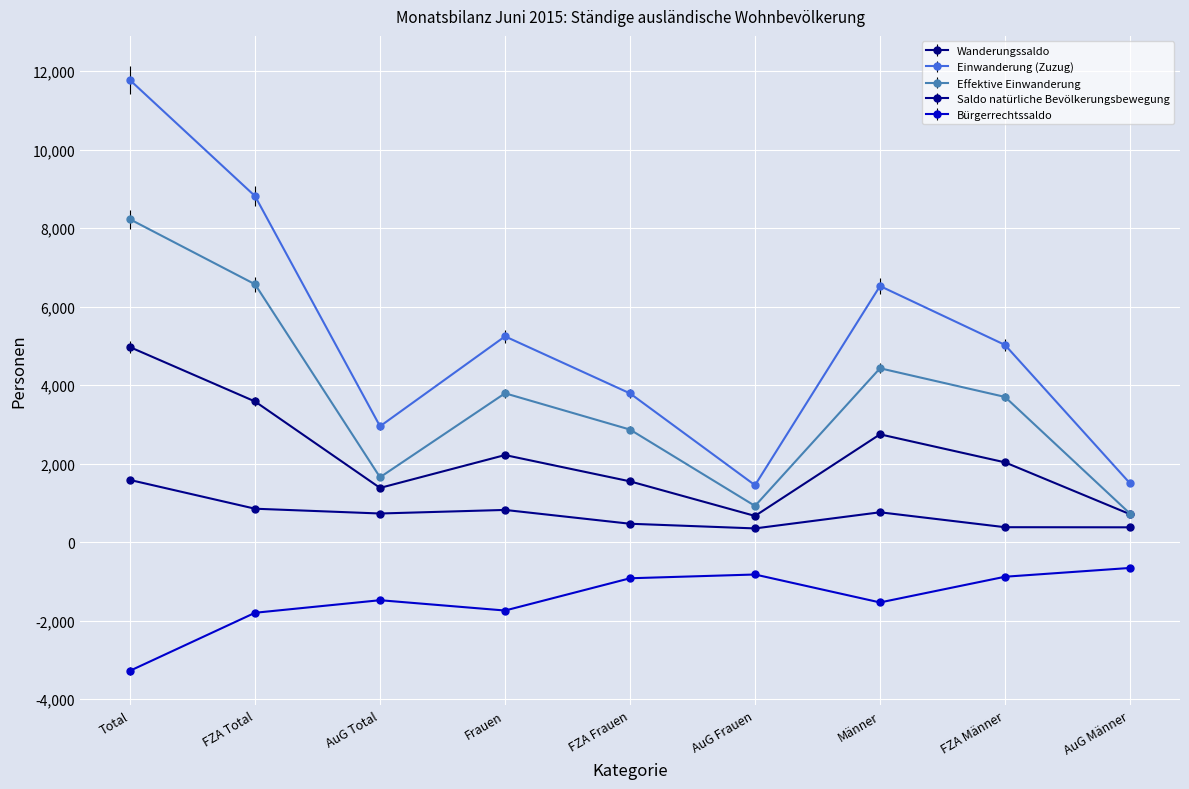

What position from the left is FZA Frauen?

5